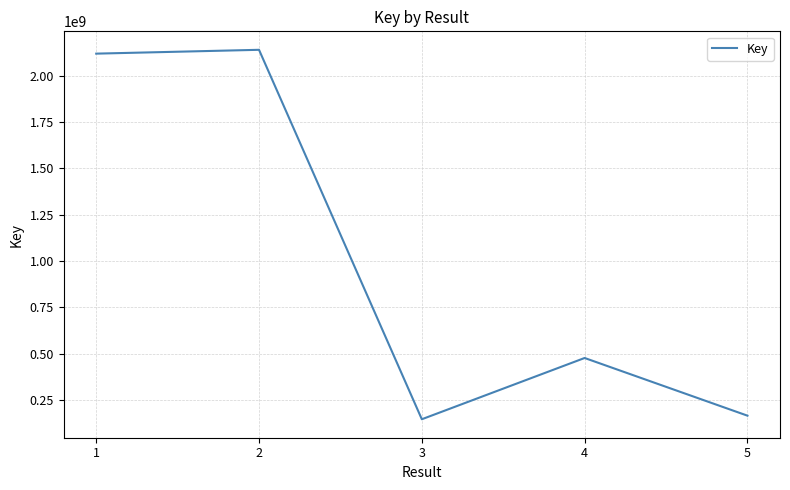

What is the difference between the maximum and minimum values?

1995714005